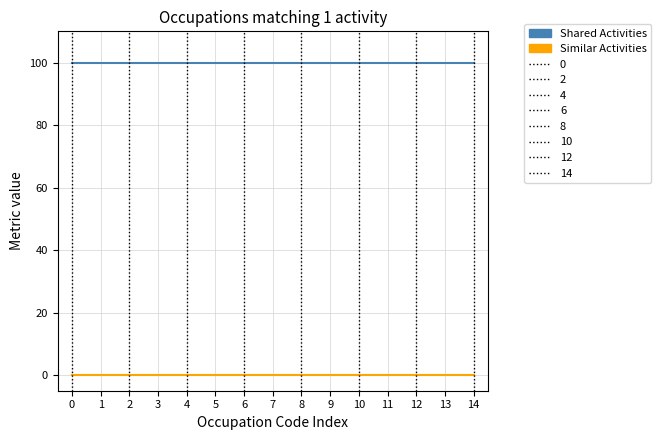

Is the value of Shared Activities at 13 greater than the value of Similar Activities at 6?

Yes